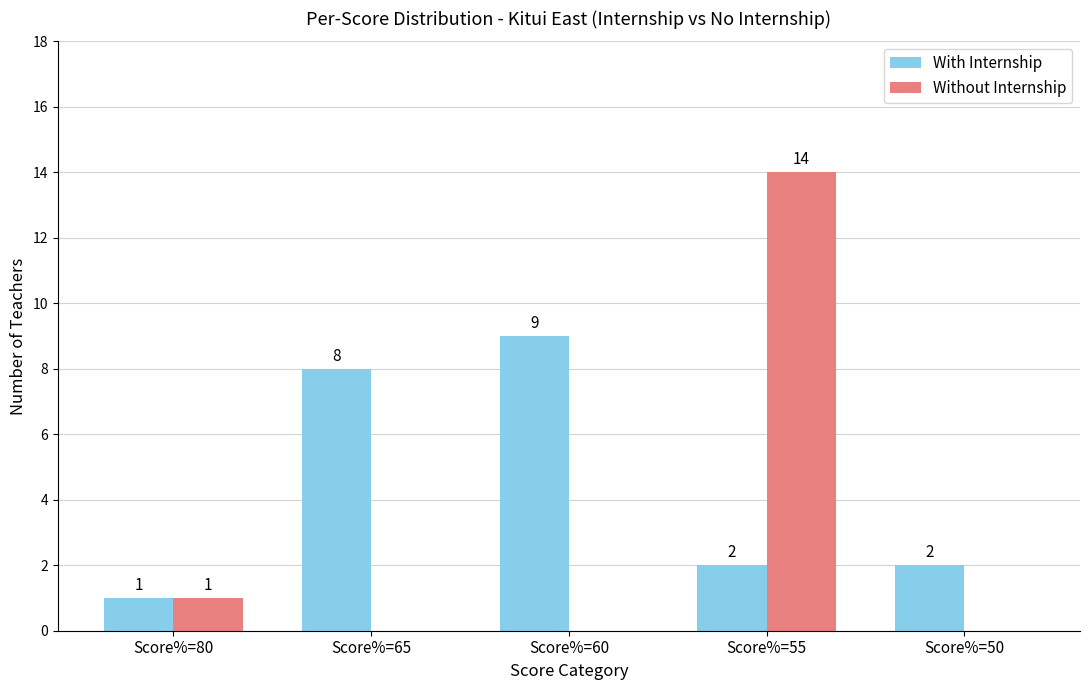

Is it true that Without Internship equals 0 at Score%=60?

True